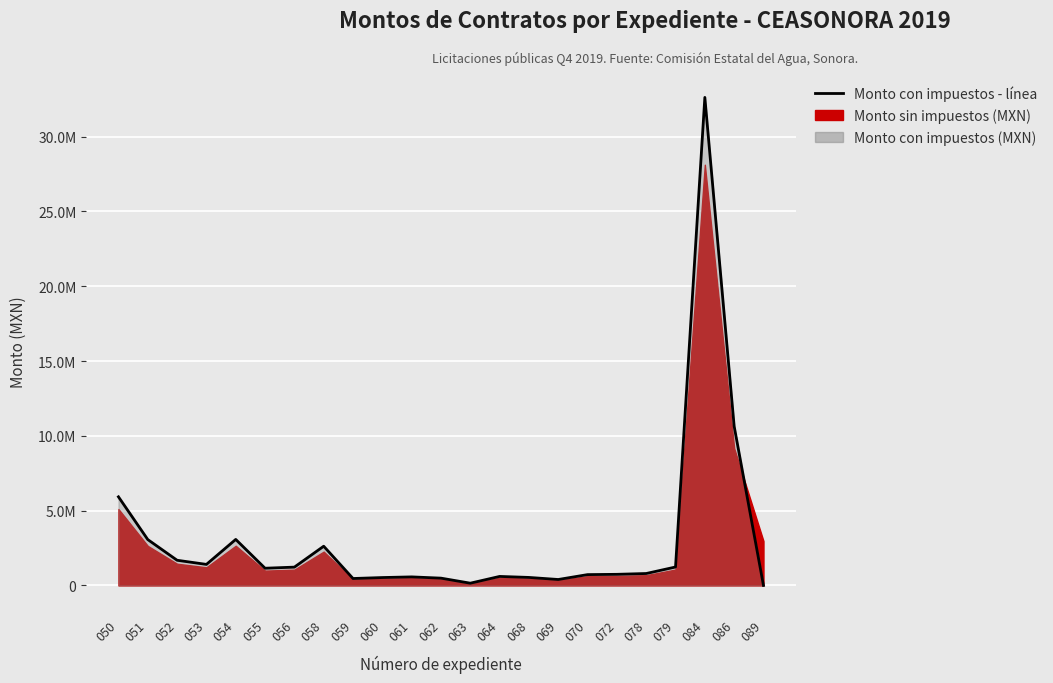

Which category has the highest value across all series?

084